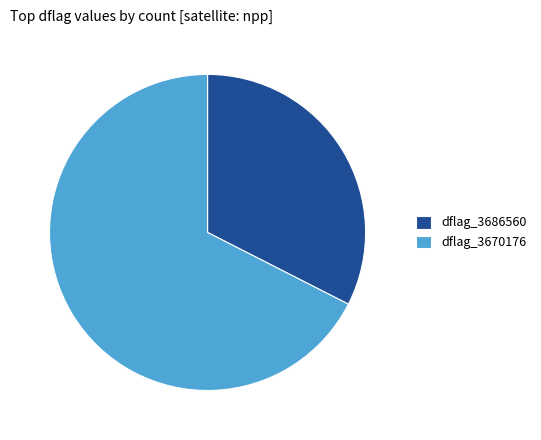

True or false: dflag_3670176 accounts for 54% of the total.

False